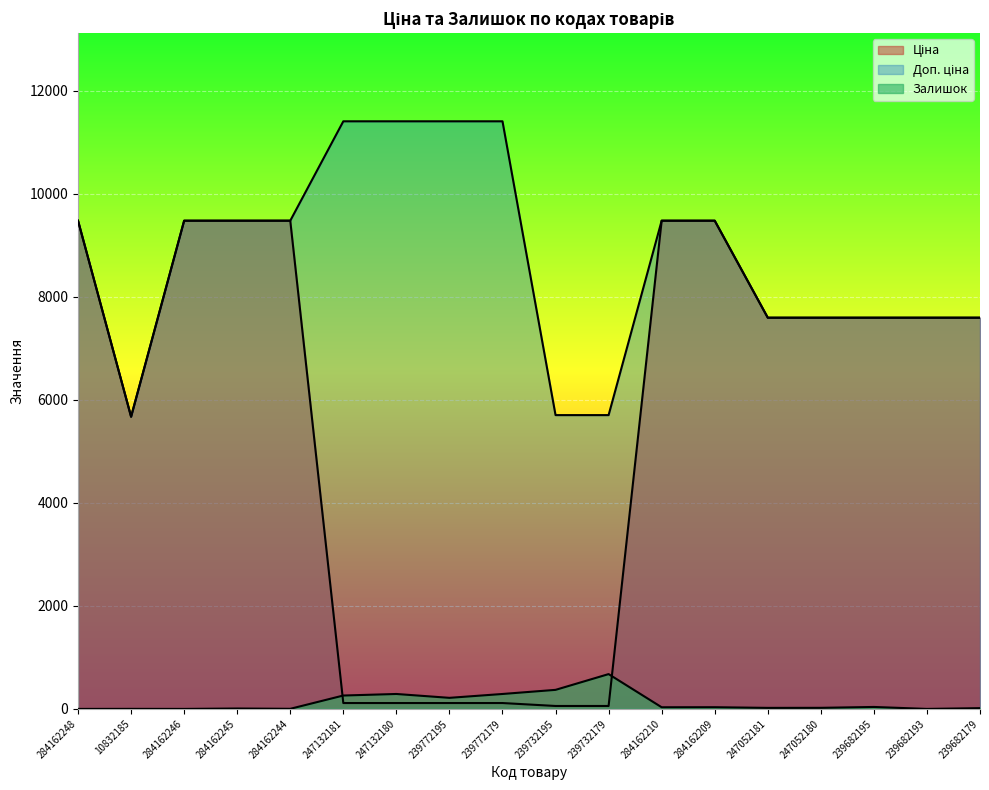

Does the chart display data point markers on the line(s)?

No